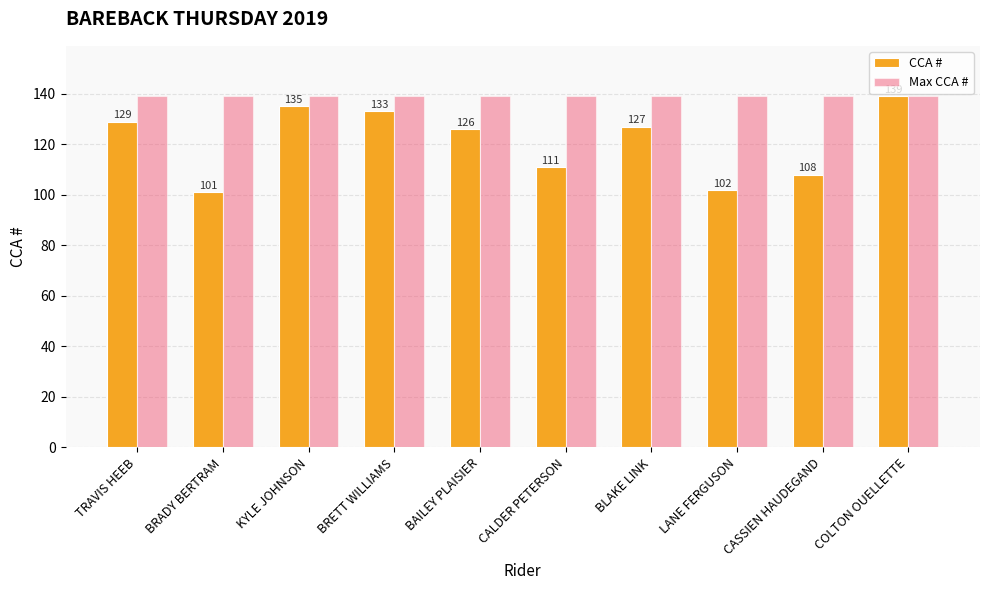

Which category has the highest value in the CCA # series?

COLTON OUELLETTE